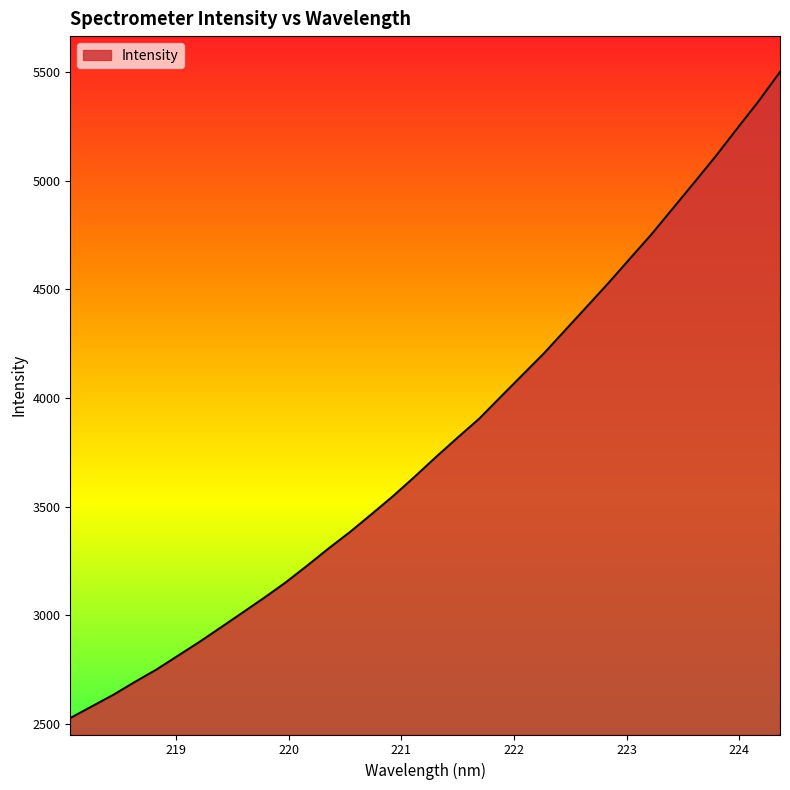

What is the minimum value shown in the chart?

2527.3